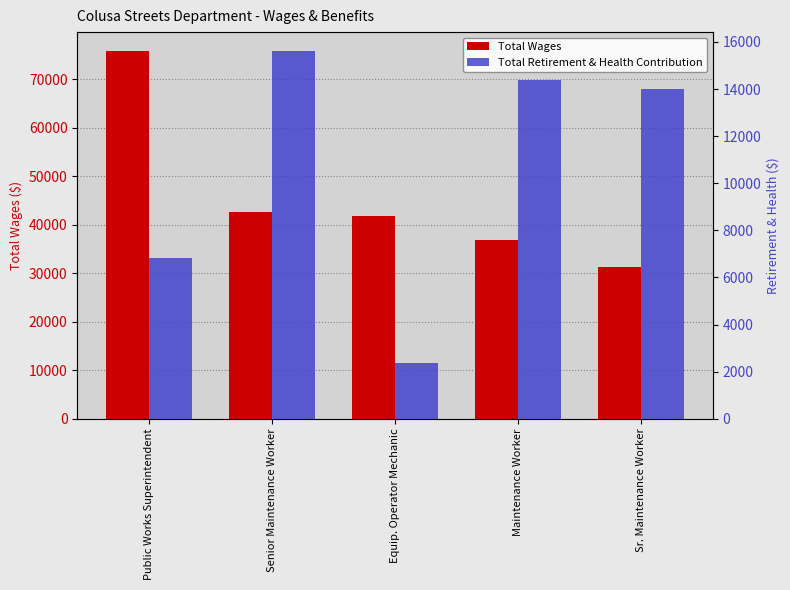

What is the average value of the Total Retirement & Health Contribution series?

10643